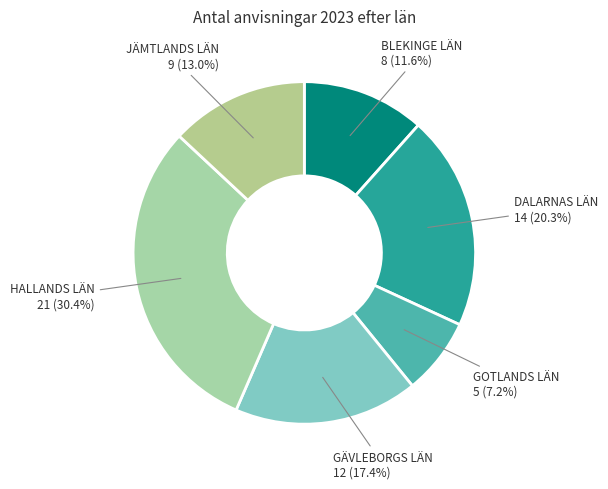

Rank the categories by value from lowest to highest.

GOTLANDS LÄN, BLEKINGE LÄN, JÄMTLANDS LÄN, GÄVLEBORGS LÄN, DALARNAS LÄN, HALLANDS LÄN